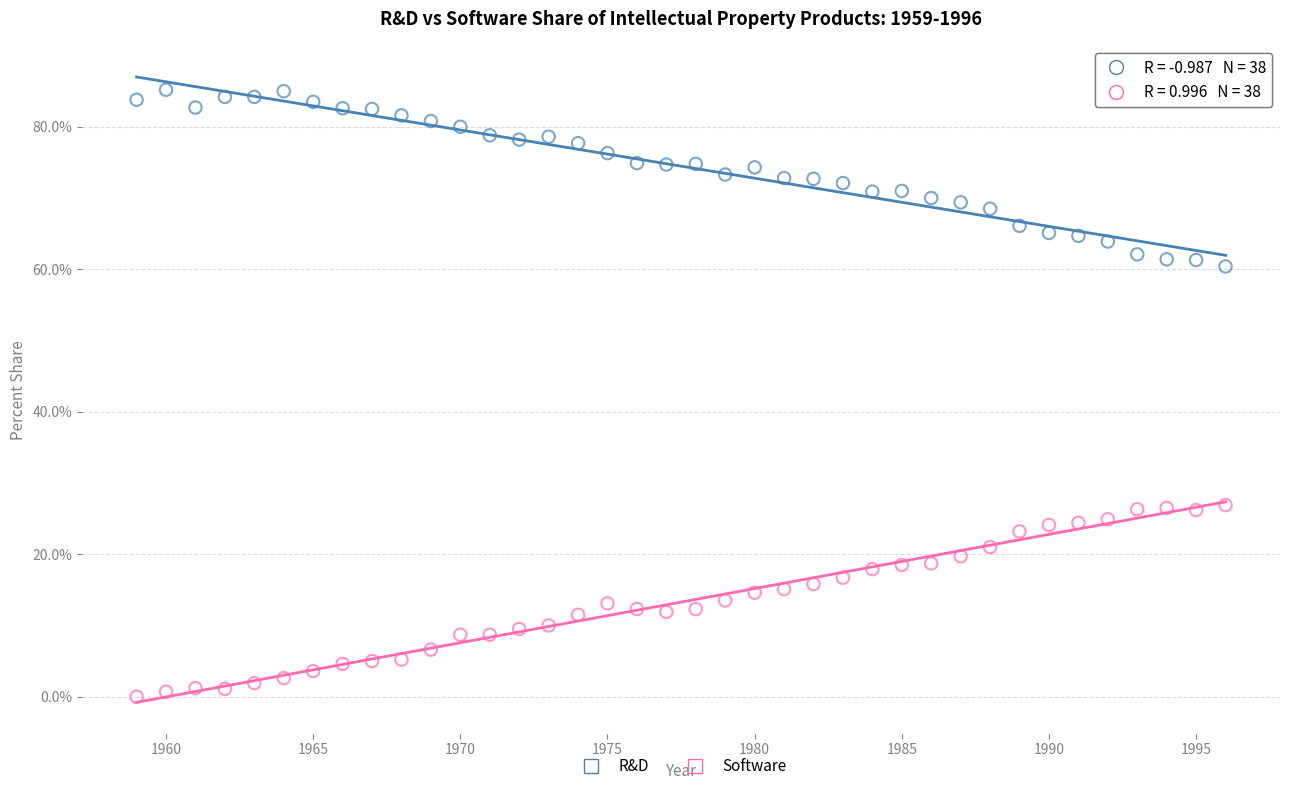

What are all the series names shown in the legend?

R&D, Software